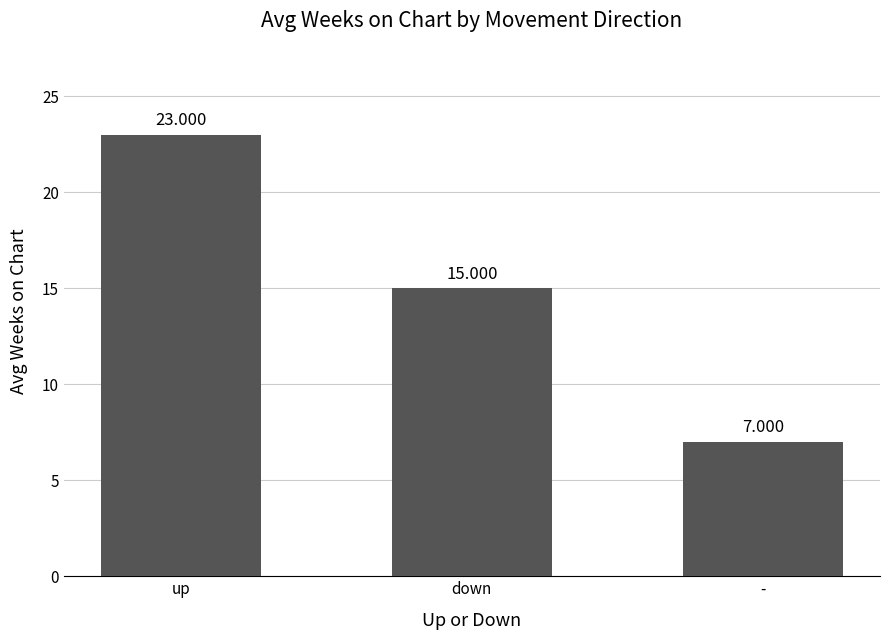

What is the change in value from up to -?

-16